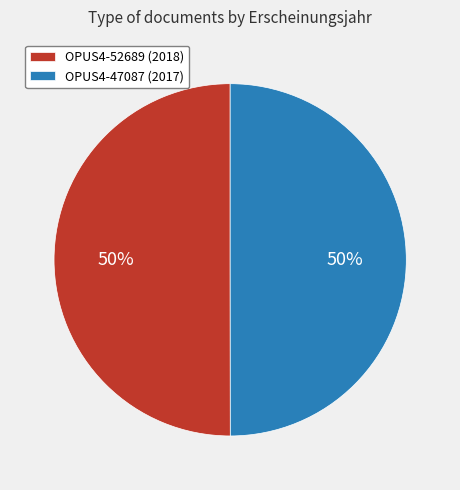

Approximately how many times larger is the value at OPUS4-52689 (2018) compared to OPUS4-47087 (2017)?

1.0